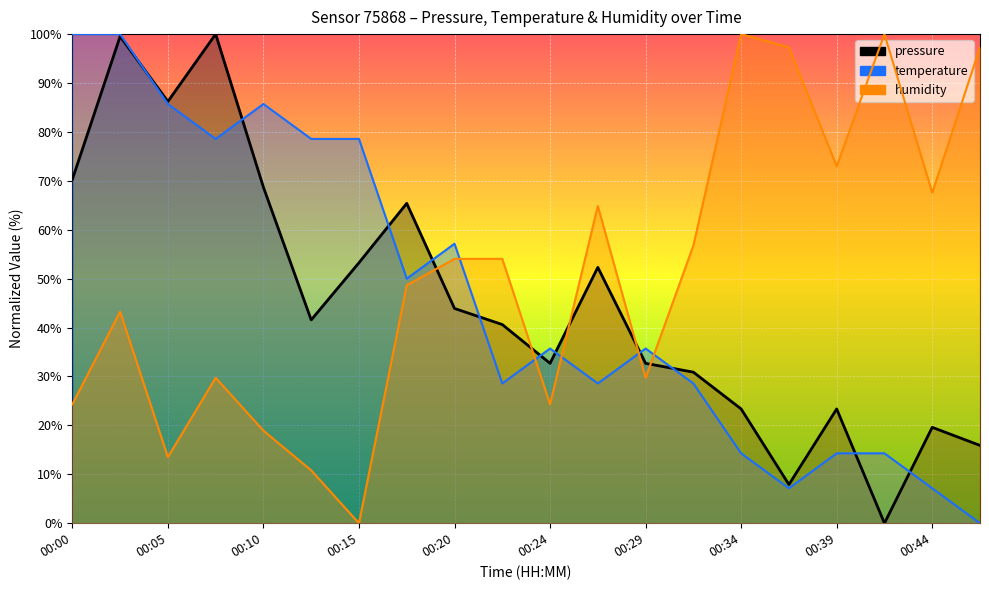

Reading left to right, list all the values displayed in this chart.

pressure: 70.3	99.5	86.2	100.0	68.7	41.6	53.3	65.4	43.9	40.6	32.7	52.3	32.7	30.9	23.4	7.9	23.4	0.0	19.6	15.9
temperature: 100.0	100.0	85.7	78.6	85.7	78.6	78.6	50.0	57.1	28.6	35.7	28.6	35.7	28.6	14.3	7.1	14.3	14.3	7.1	0.0
humidity: 24.3	43.2	13.5	29.7	18.9	10.8	0.0	48.6	54.1	54.1	24.3	64.9	29.7	56.8	100.0	97.3	73.0	100.0	67.6	97.3